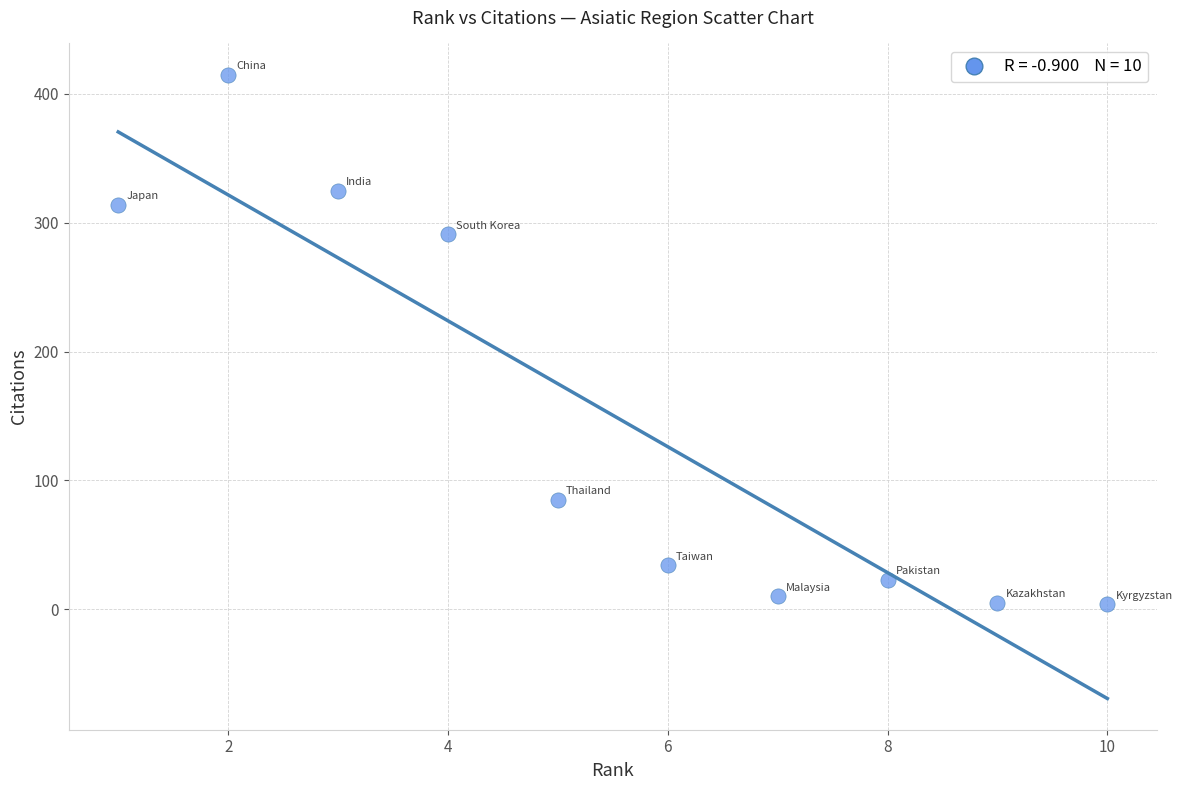

What is the range of Y values (max minus min)?

411